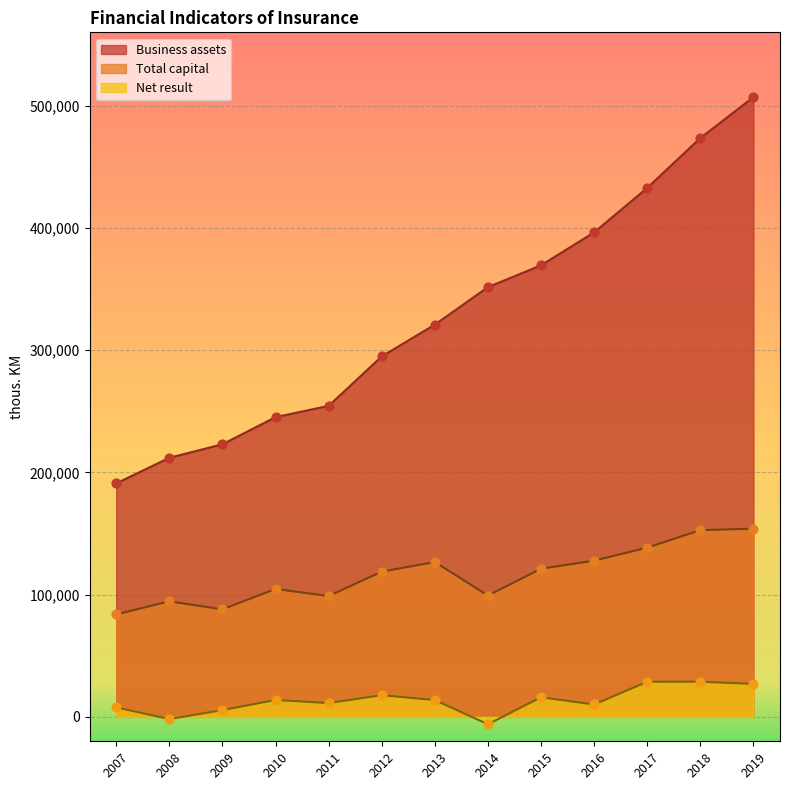

At how many categories does at least one series exceed 266905?

8